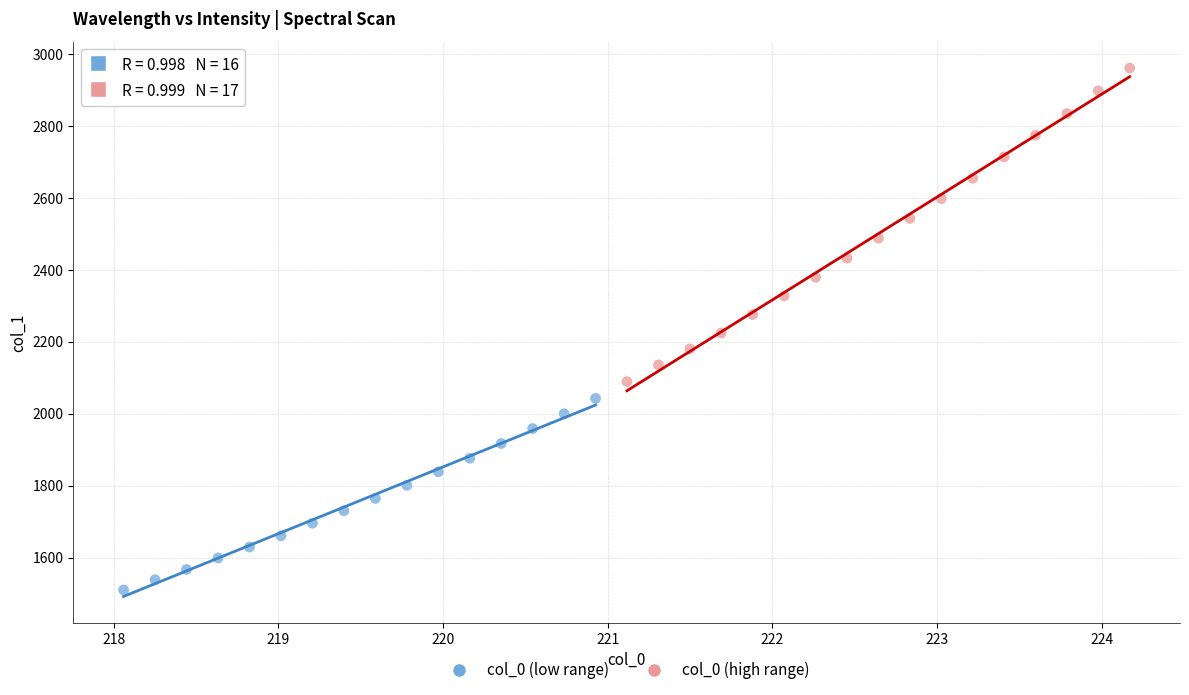

Which series has the widest spread of Y values?

col_0 (high range)